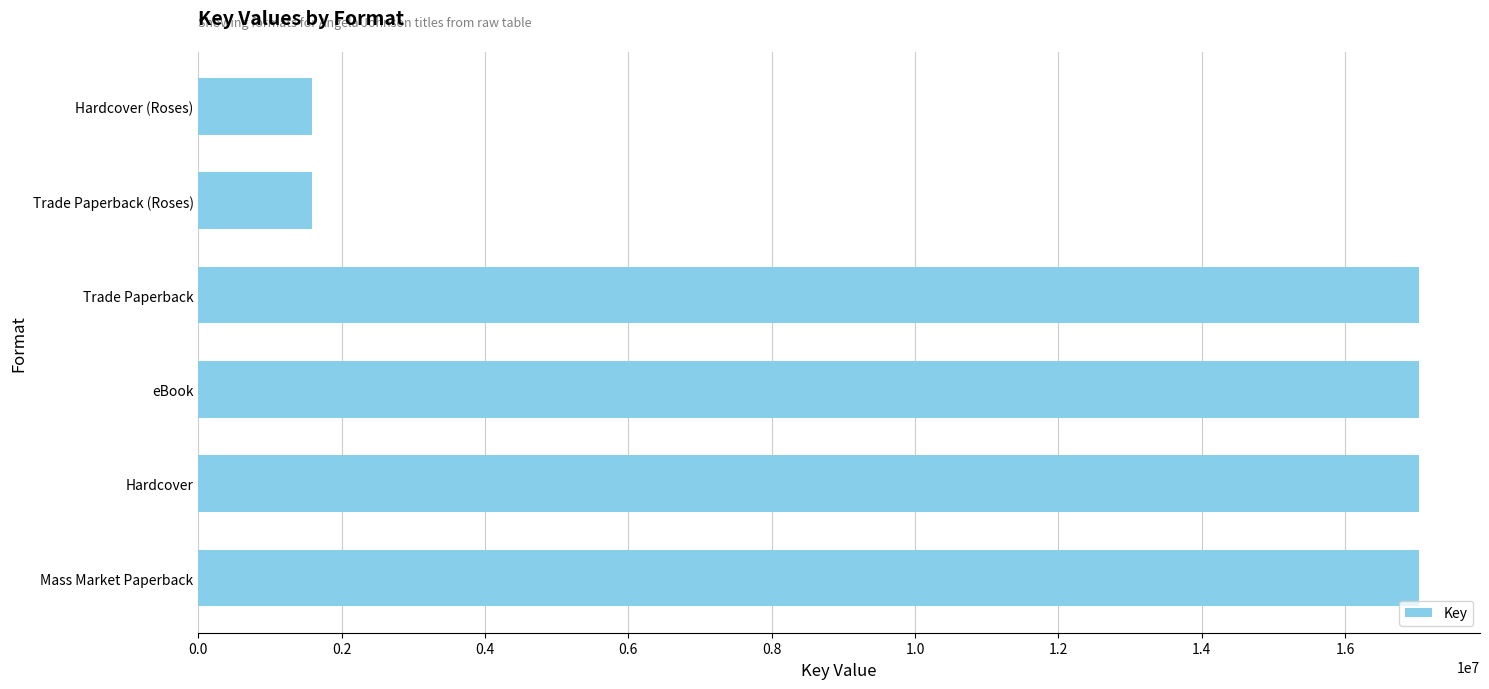

Between Trade Paperback (Roses) and eBook, which is larger?

eBook